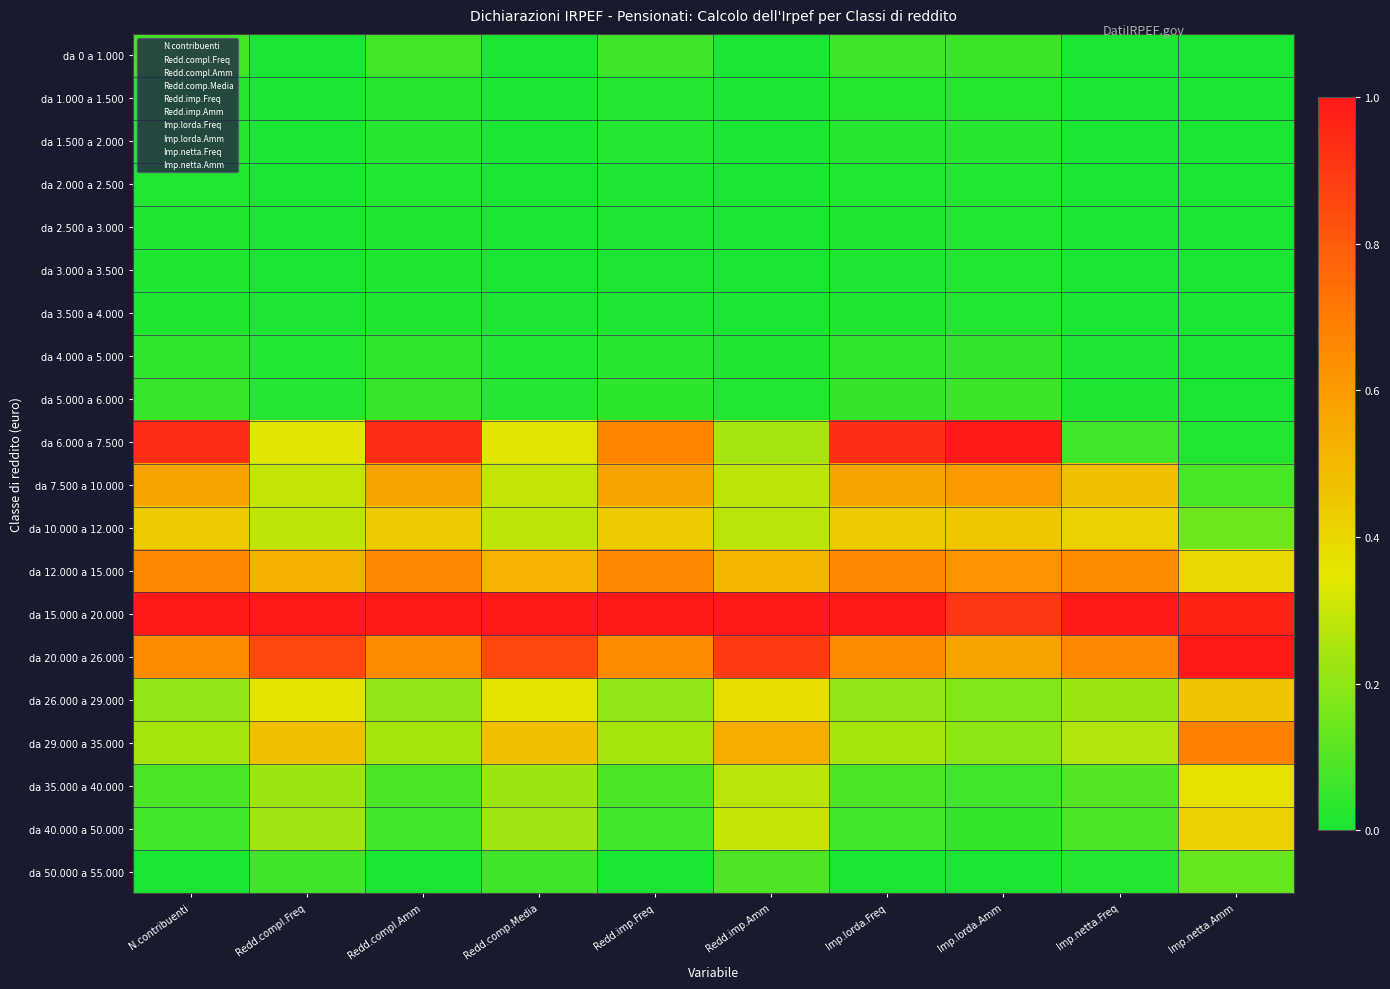

At how many categories does at least one series exceed 0?

10